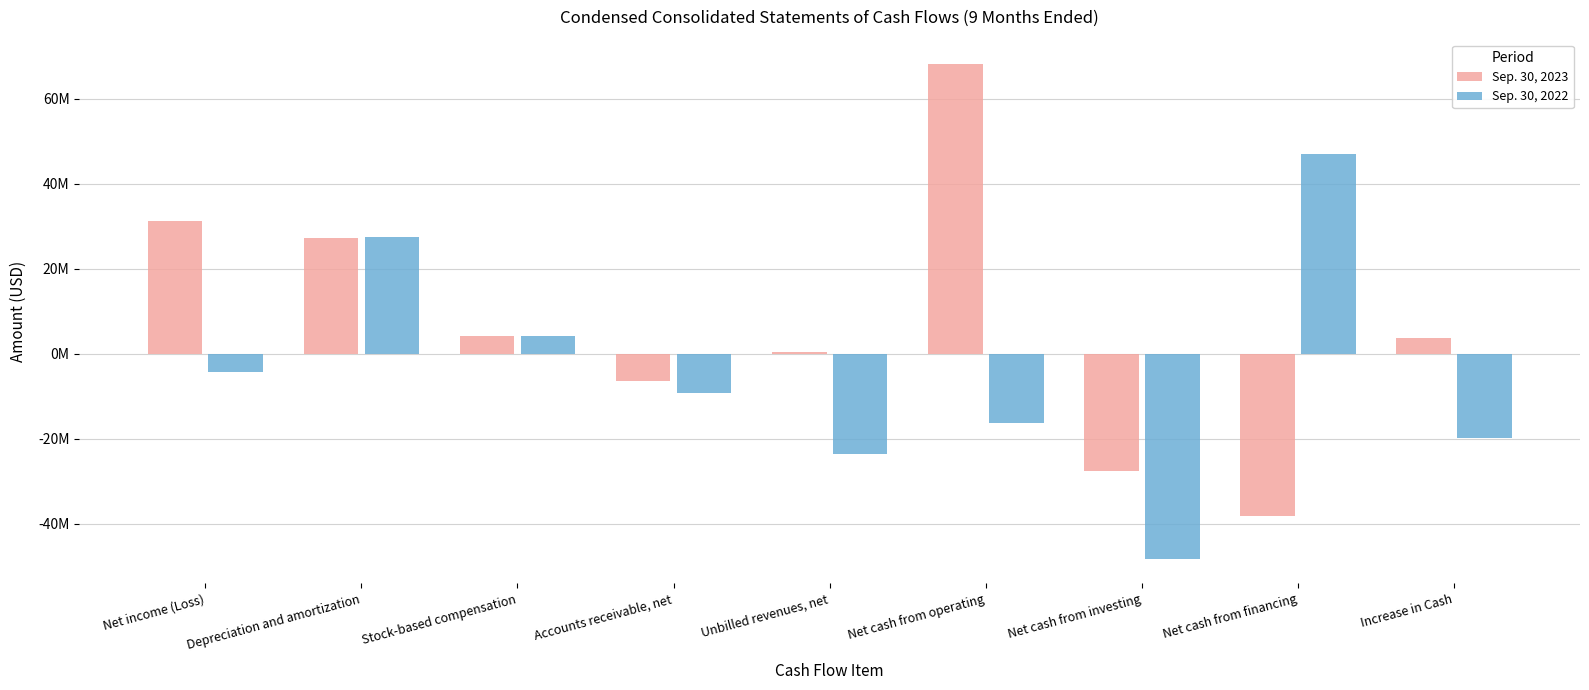

Does the chart contain any negative values?

Yes